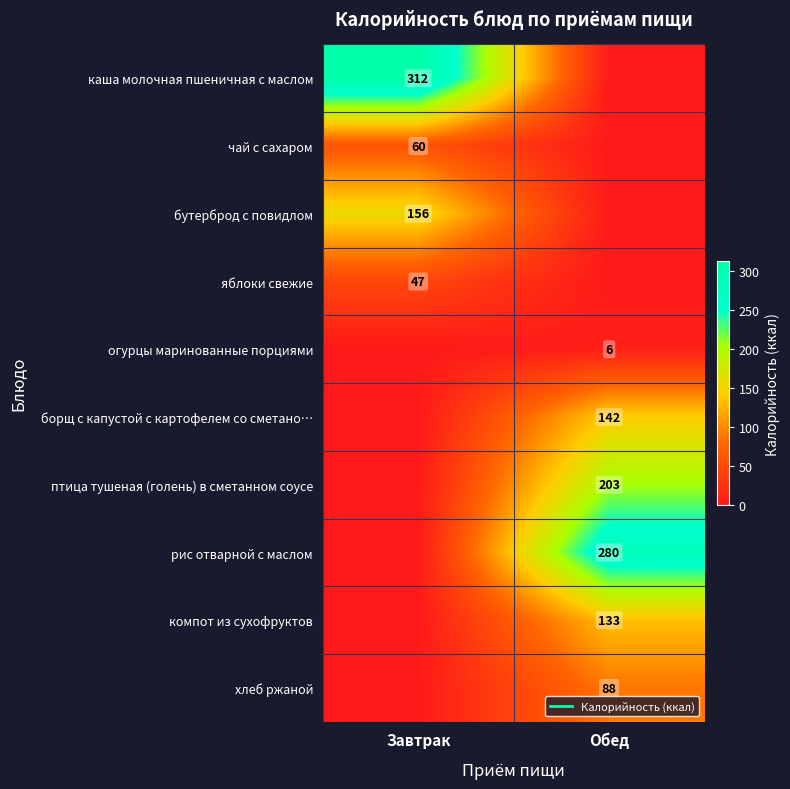

Is the value of компот из сухофруктов at Обед greater than the value of птица тушеная (голень) в сметанном соусе at Завтрак?

Yes